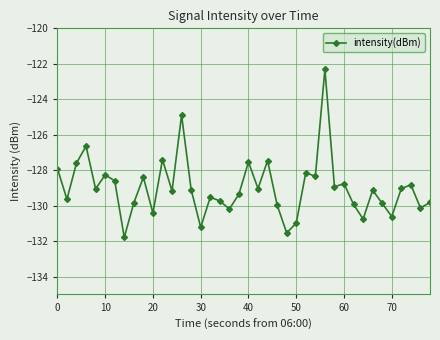

What is the value of the 26th point from the left?

-131.0